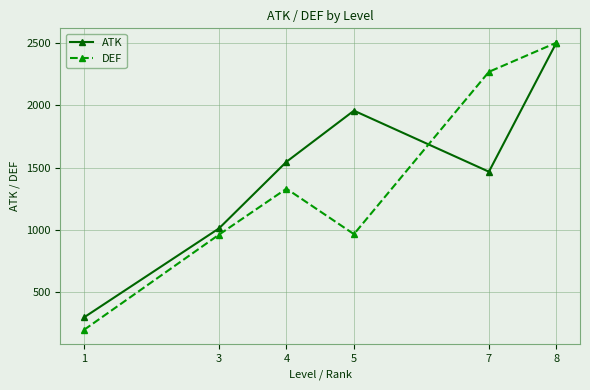

Between 3 and 7, which series saw the biggest shift?

DEF